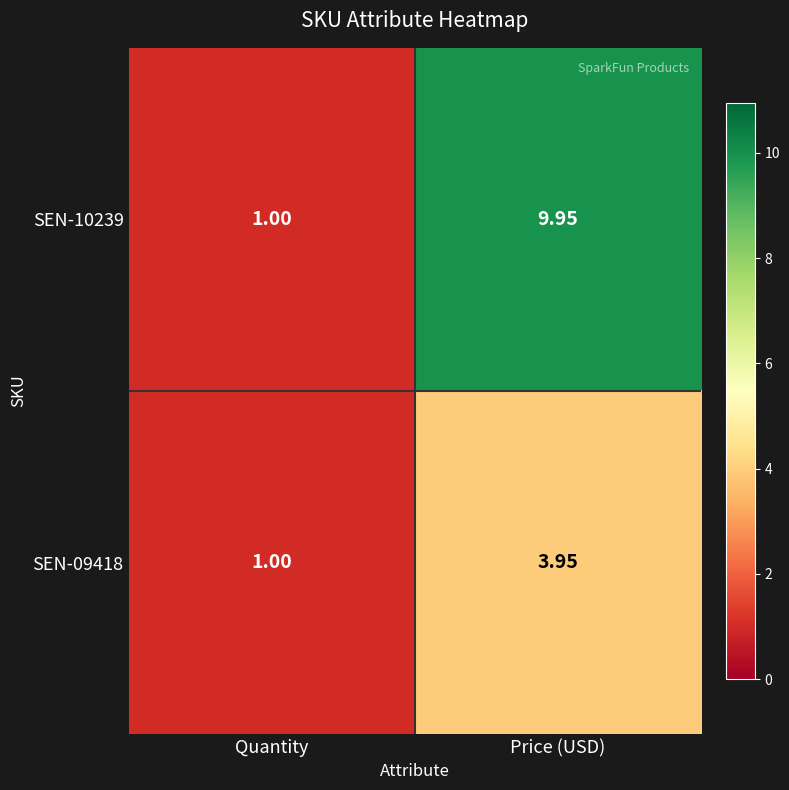

Which series changed the most between Quantity and Price (USD)?

SEN-10239